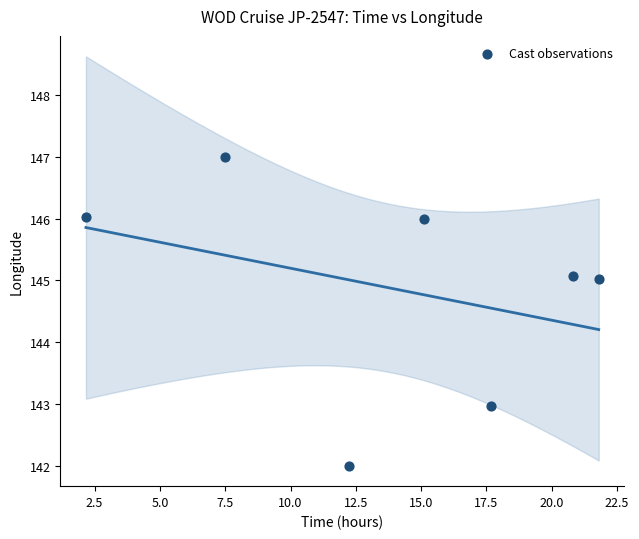

What is the average Y value?

144.9